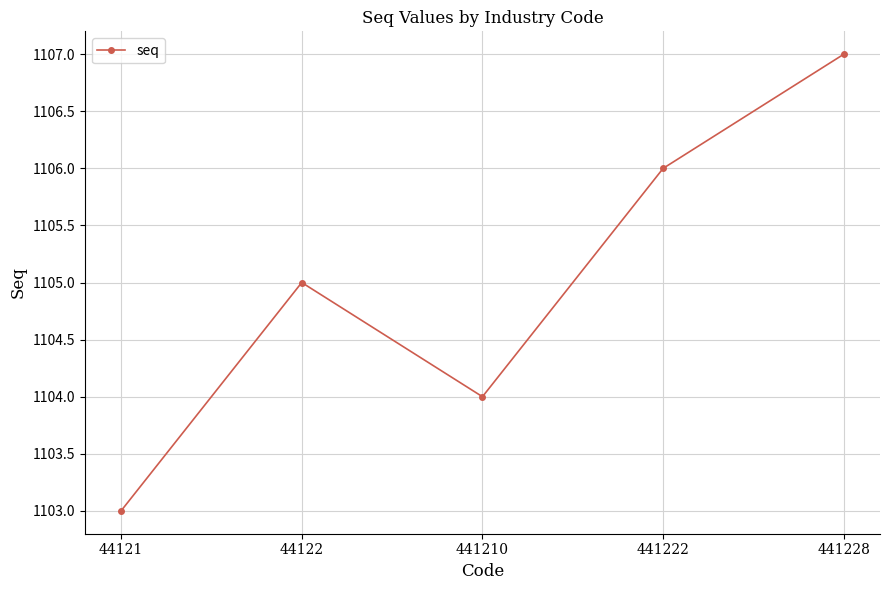

Rank the categories by value from lowest to highest.

44121, 441210, 44122, 441222, 441228